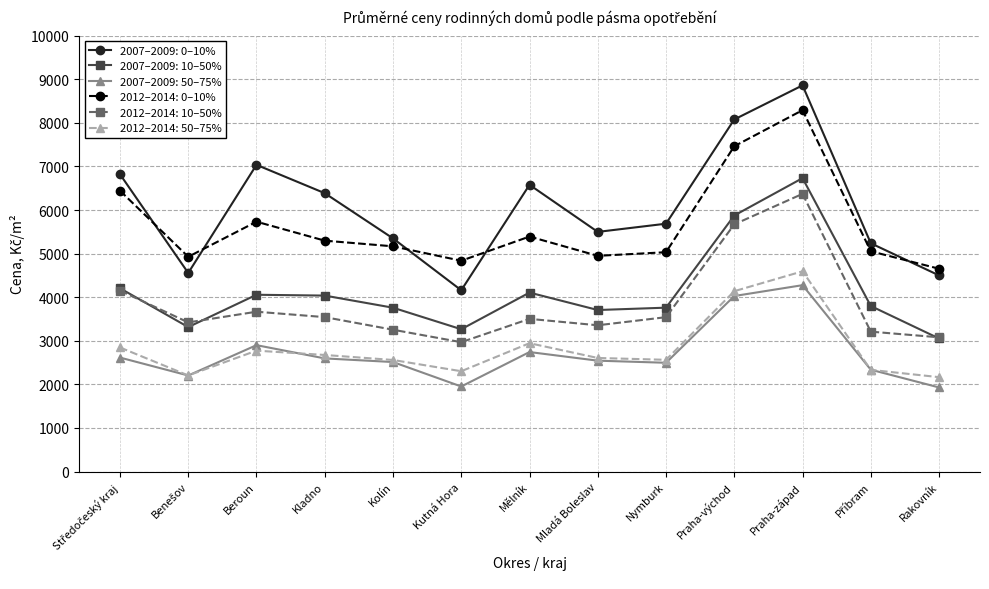

Which series has the largest total across all categories?

2007–2009: 0–10%